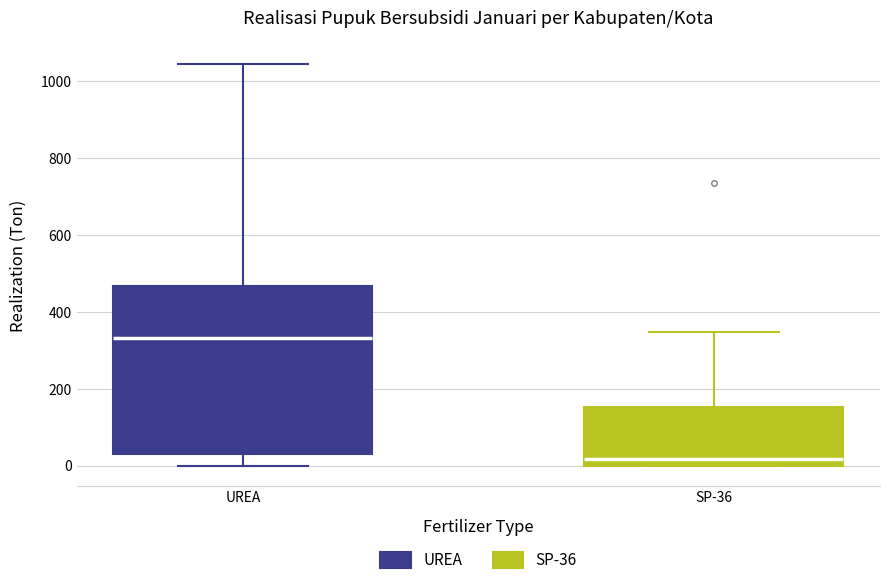

Reading left to right, transcribe this box plot: for each box, give where its median line is, the range the box spans, and where its two whiskers end, as read against the y-axis. The values are not printed on the chart, so give them approximately, as read against the axis.

UREA: median 340, box 20 to 460, whiskers 0 to 1040
SP-36: median 20, box 0 to 160, whiskers 0 to 340